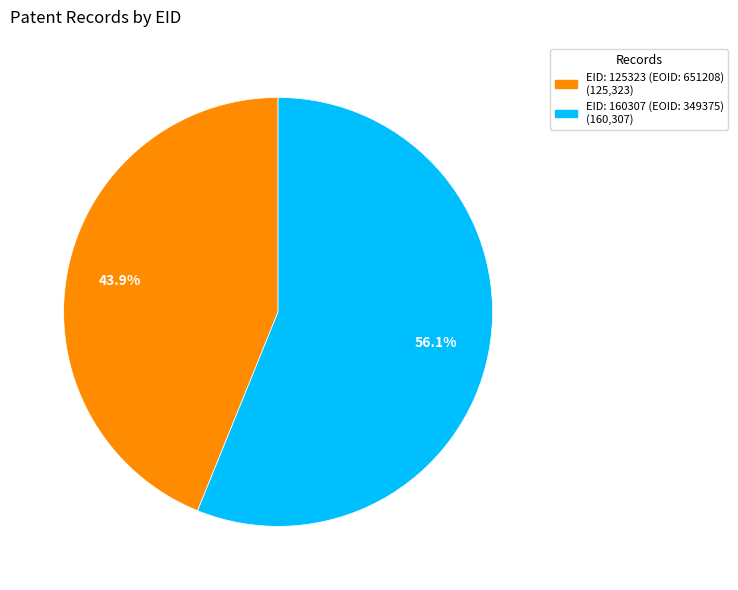

True or false: EID: 125323 (EOID: 651208) accounts for 55% of the total.

False